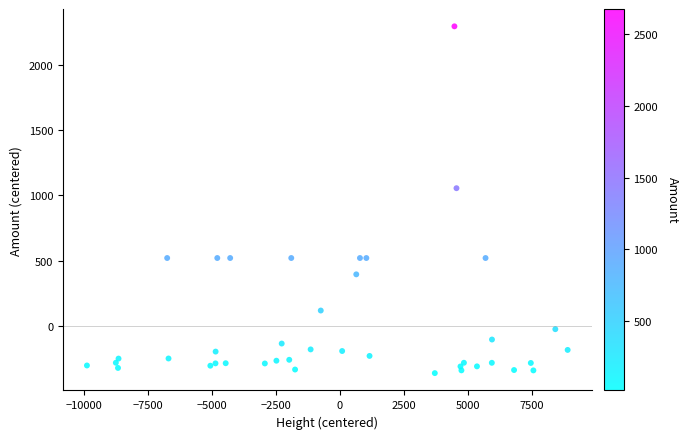

What Y value in the scatter plot is closest to 967?

1055.5